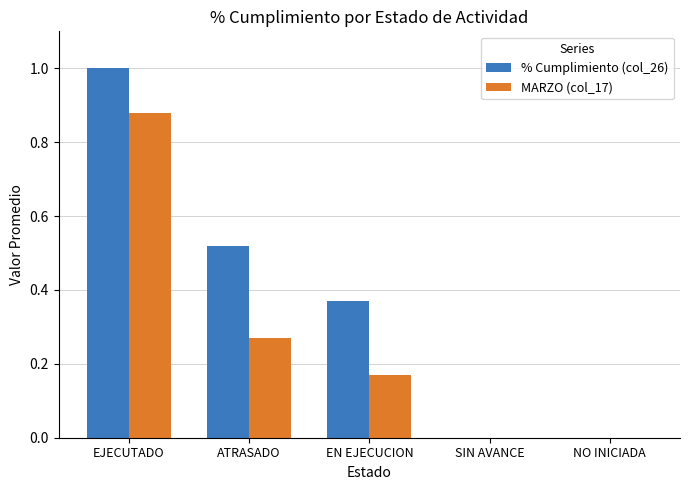

Is it true that % Cumplimiento (col_26) equals 1.0 at EJECUTADO?

True